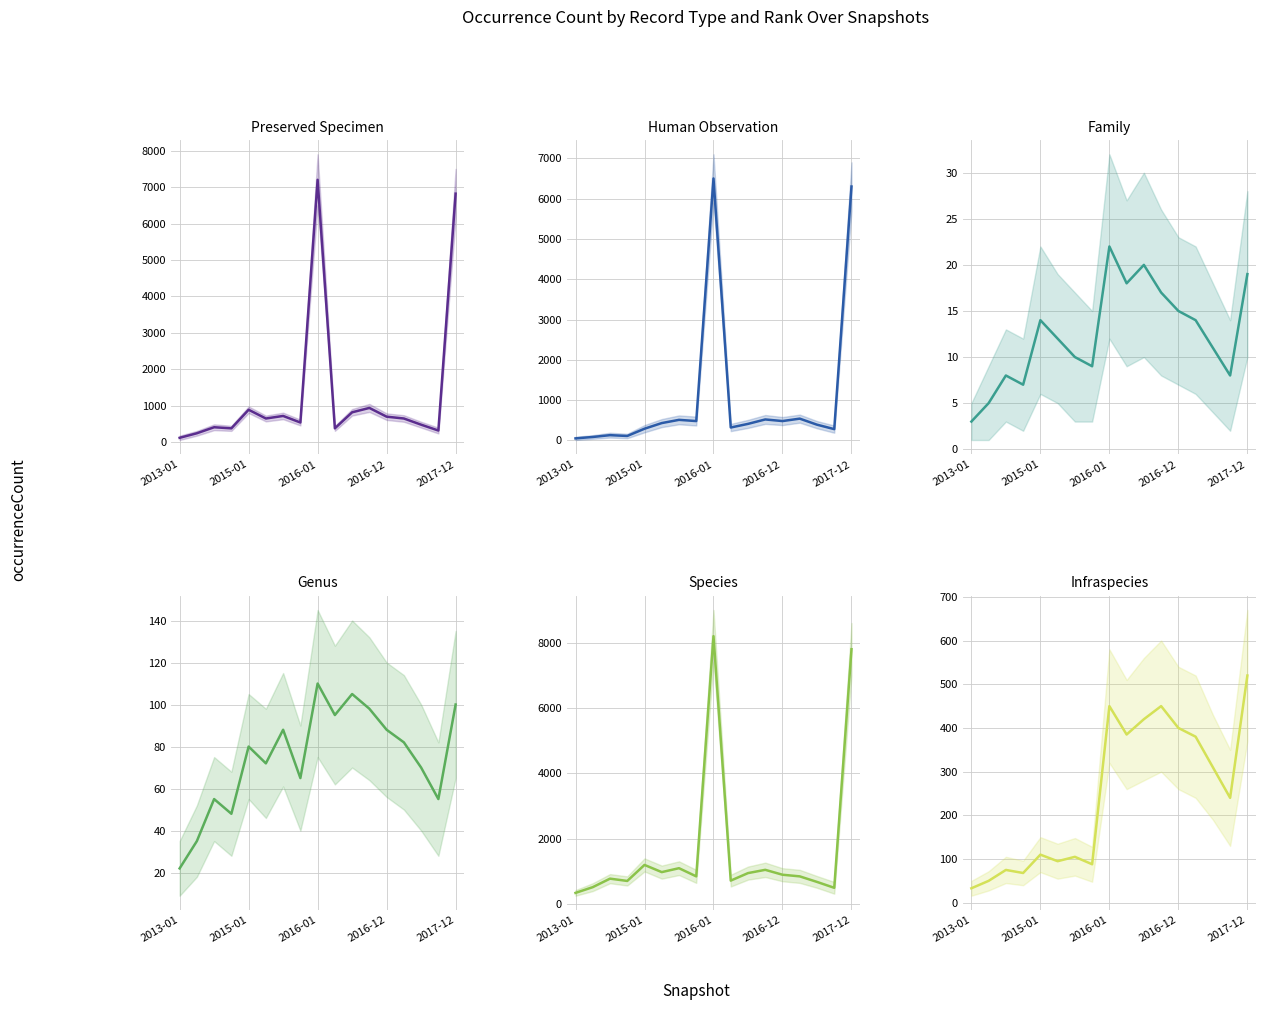

How many values in the Family series exceed 12?

8